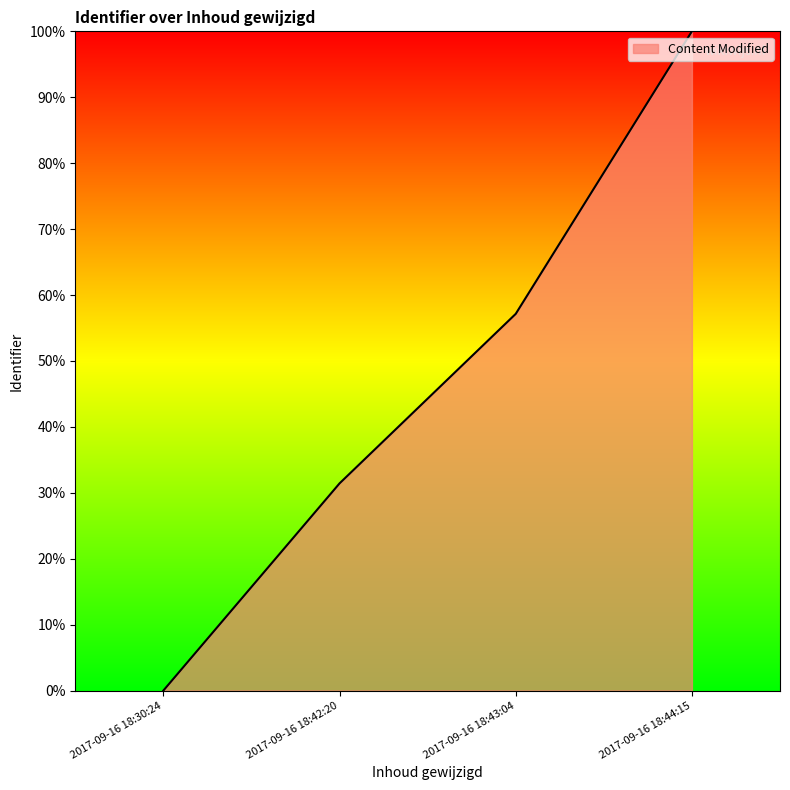

What is the label of the 3rd point from the right?

2017-09-16 18:42:20